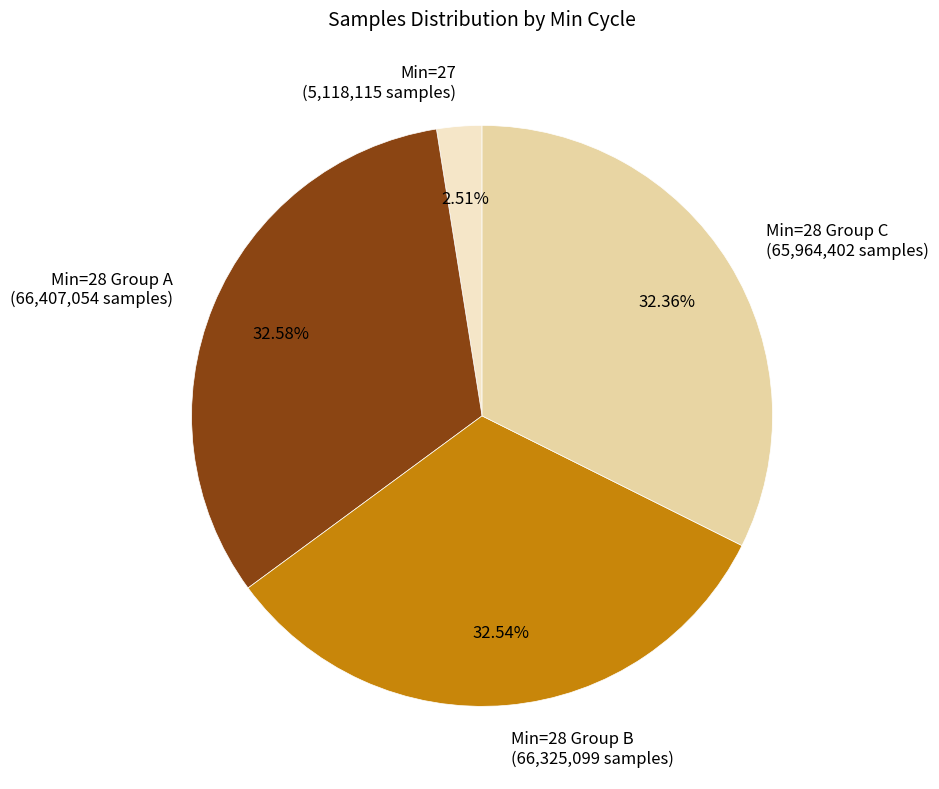

What is the ratio of the value at Min=28 Group A (66,407,054 samples) to the value at Min=28 Group B (66,325,099 samples)?

1.0